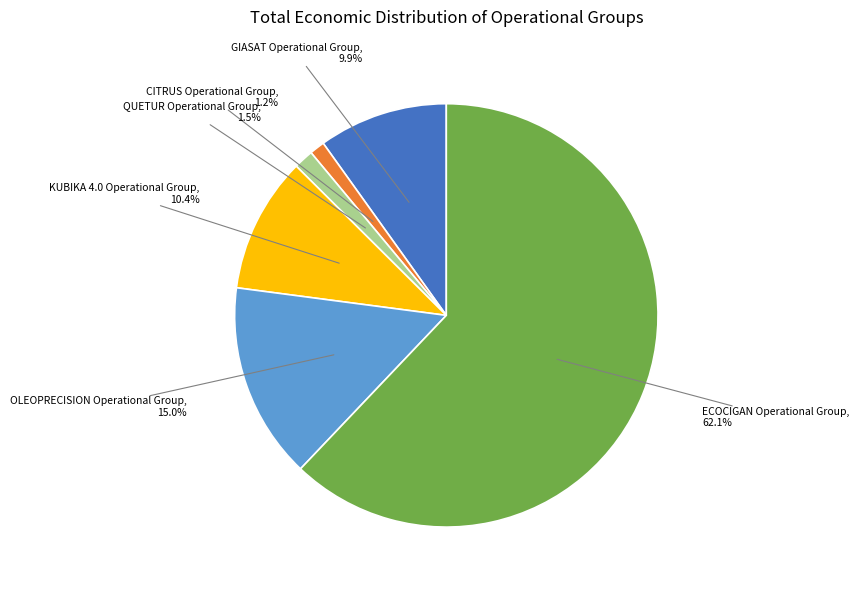

Is there a majority slice in this chart?

Yes